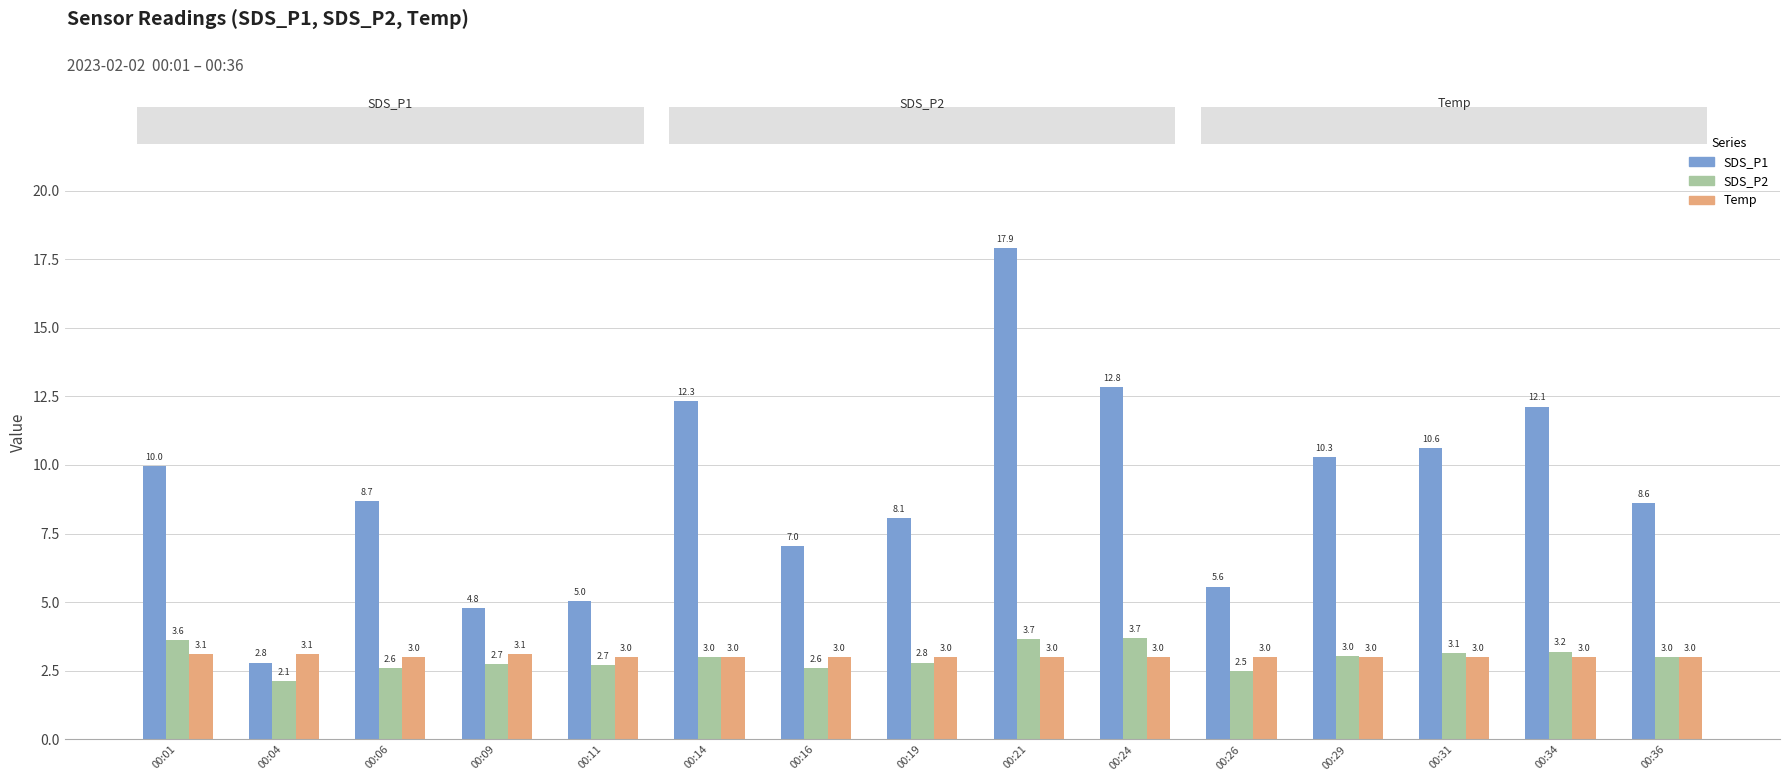

Which series has the largest total across all categories?

SDS_P1